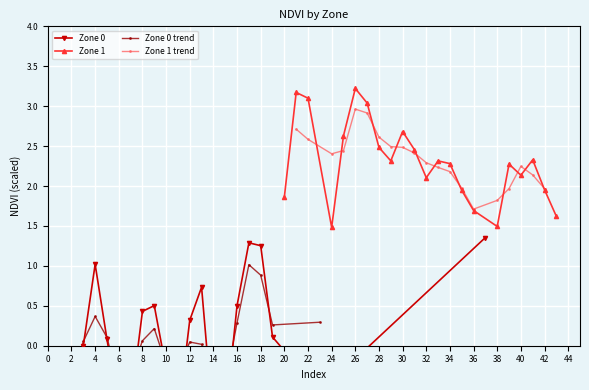

What is the value of the Zone 1 point at the 19th from the left?

2.1